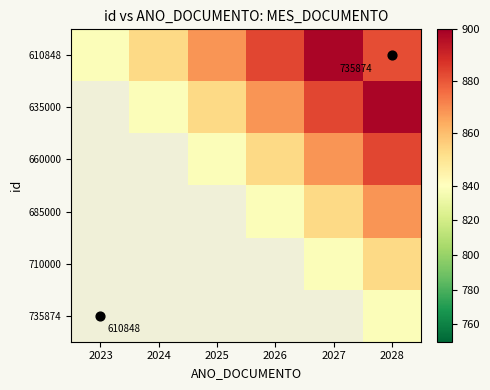

Read the 635000 value at 2025.

853.5